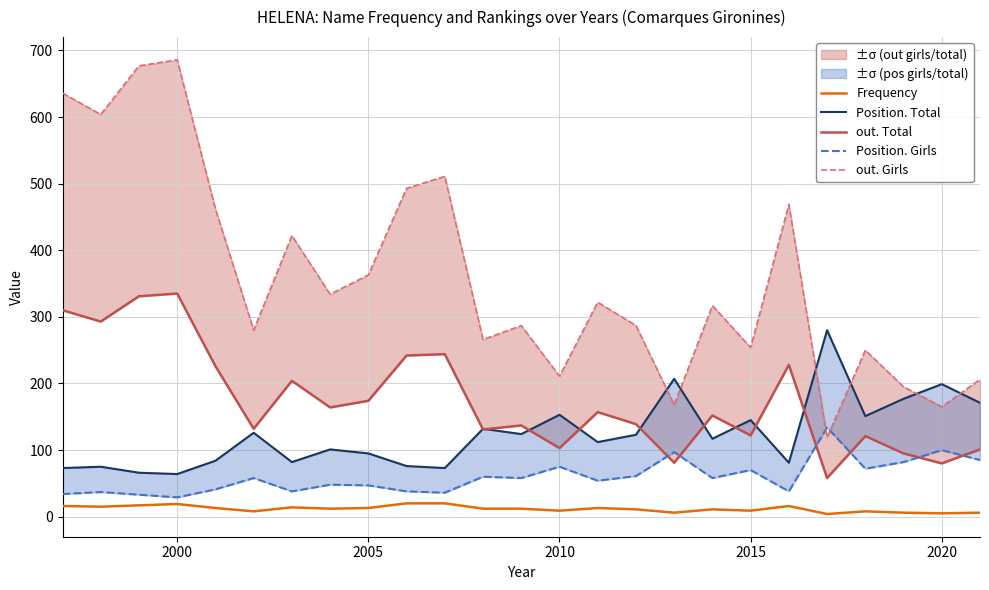

How many interior local valleys does the Position. Girls series have?

8